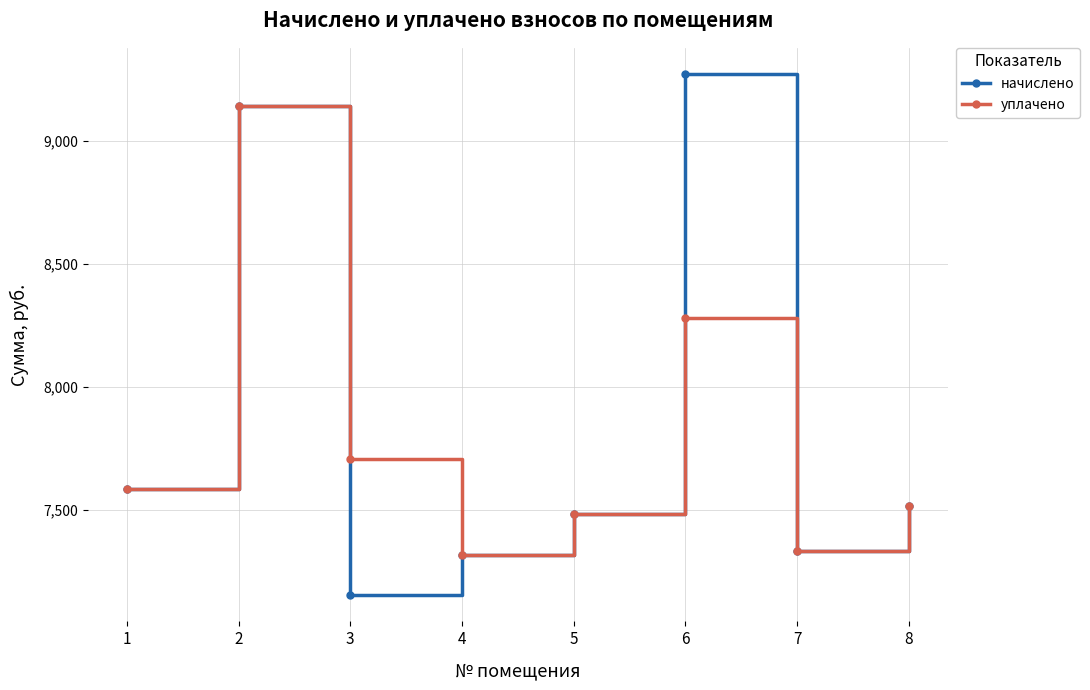

What is the value of the начислено point at the 3rd from the left?

7153.9